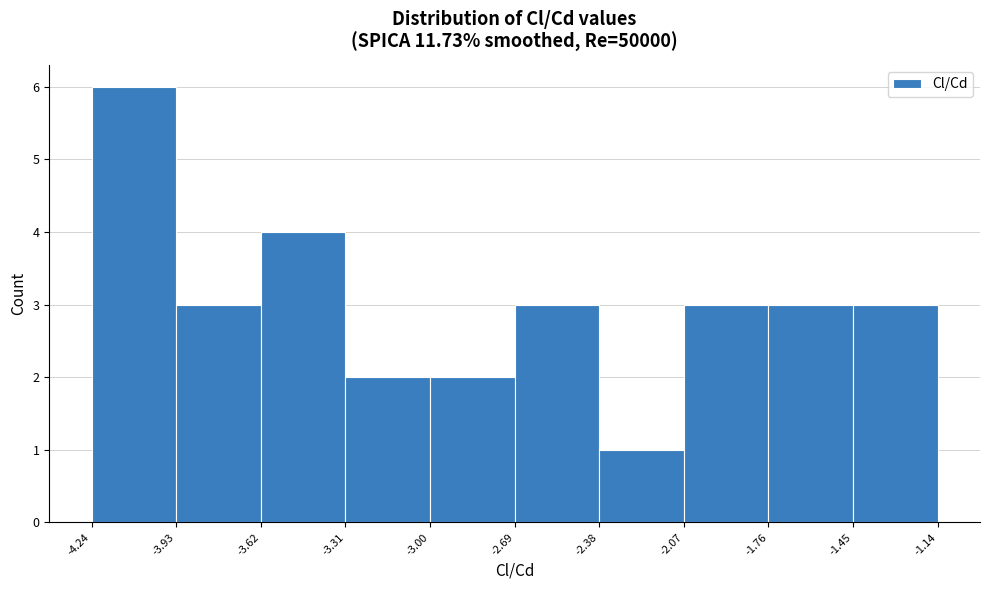

Which range on the x-axis has the tallest bar?

-4.24 to -3.93